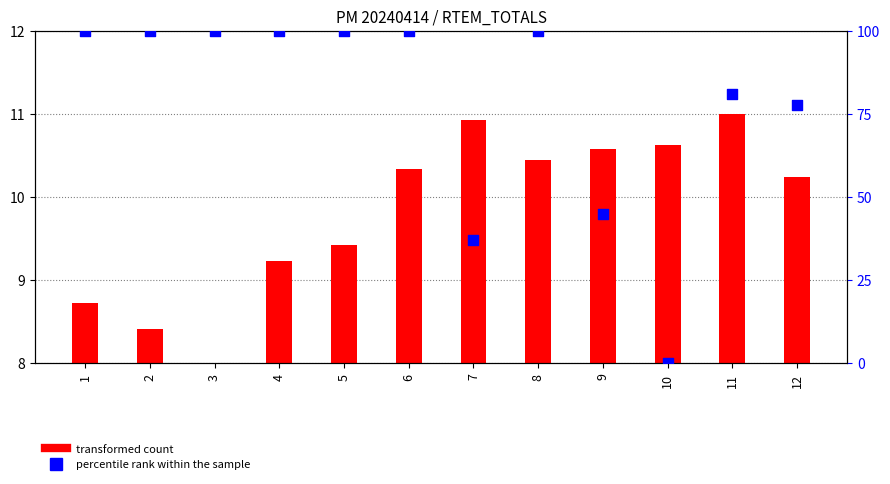

What are all the series names shown in the legend?

transformed count, percentile rank within the sample